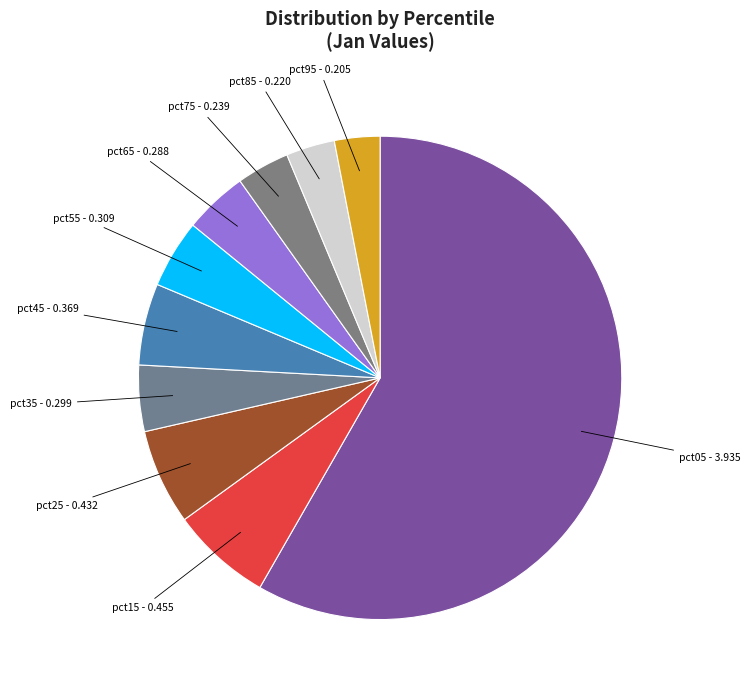

How many segments does this pie chart have?

10